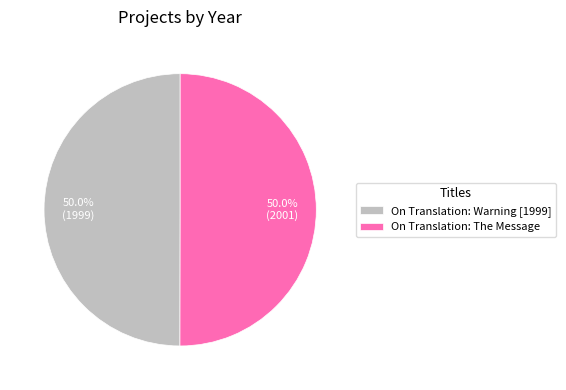

Approximately how many times larger is the value at On Translation: Warning [1999] compared to On Translation: The Message?

1.0